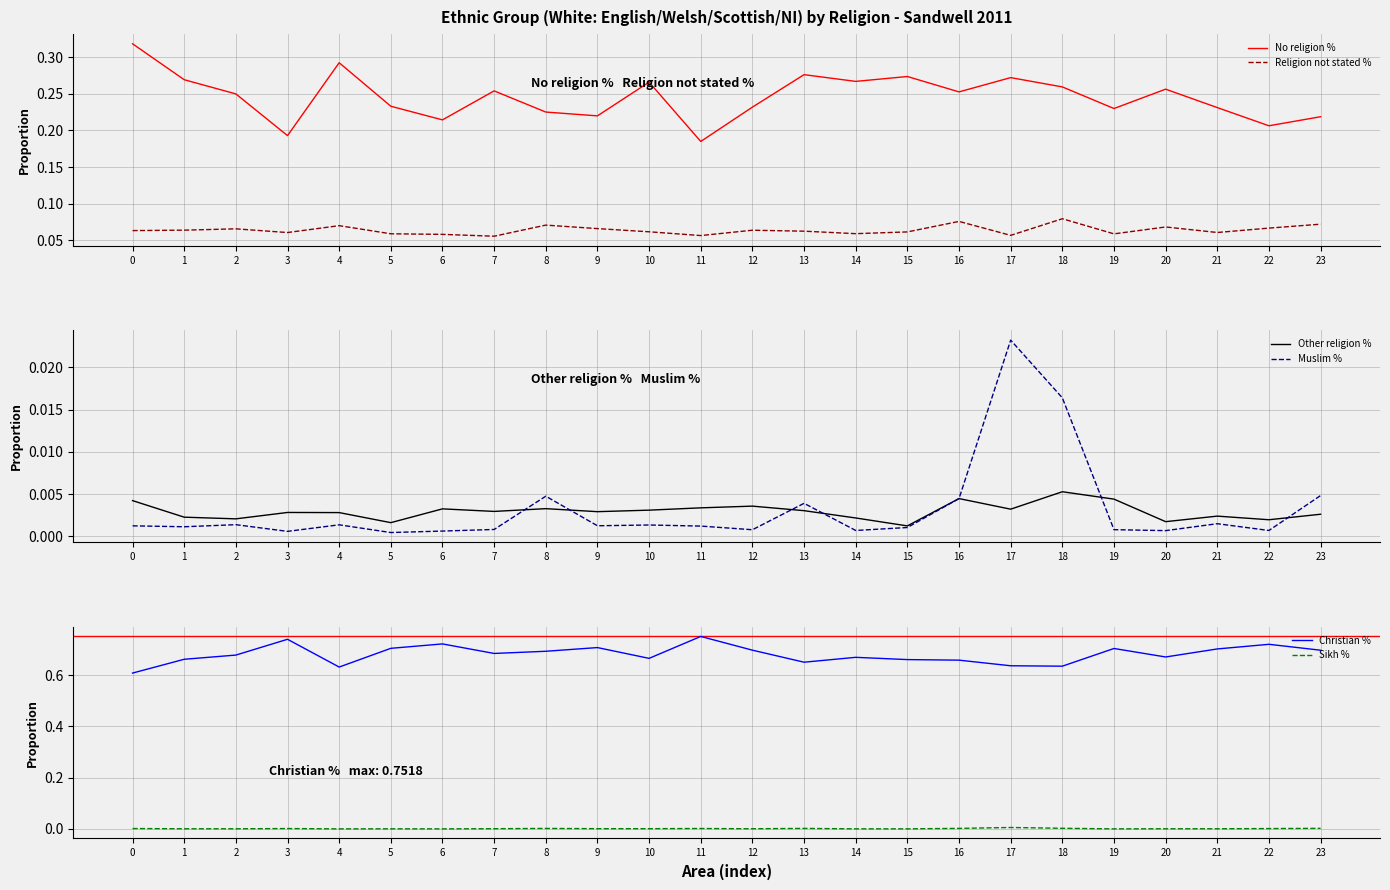

How many categories are shown in the chart?

24